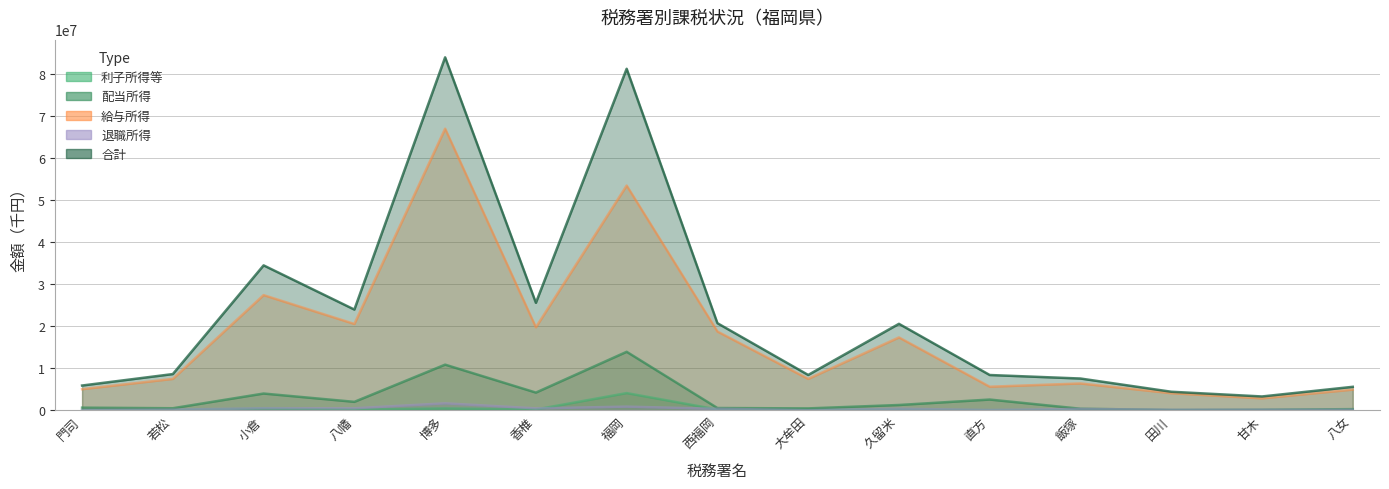

Which series has the largest total across all categories?

合計